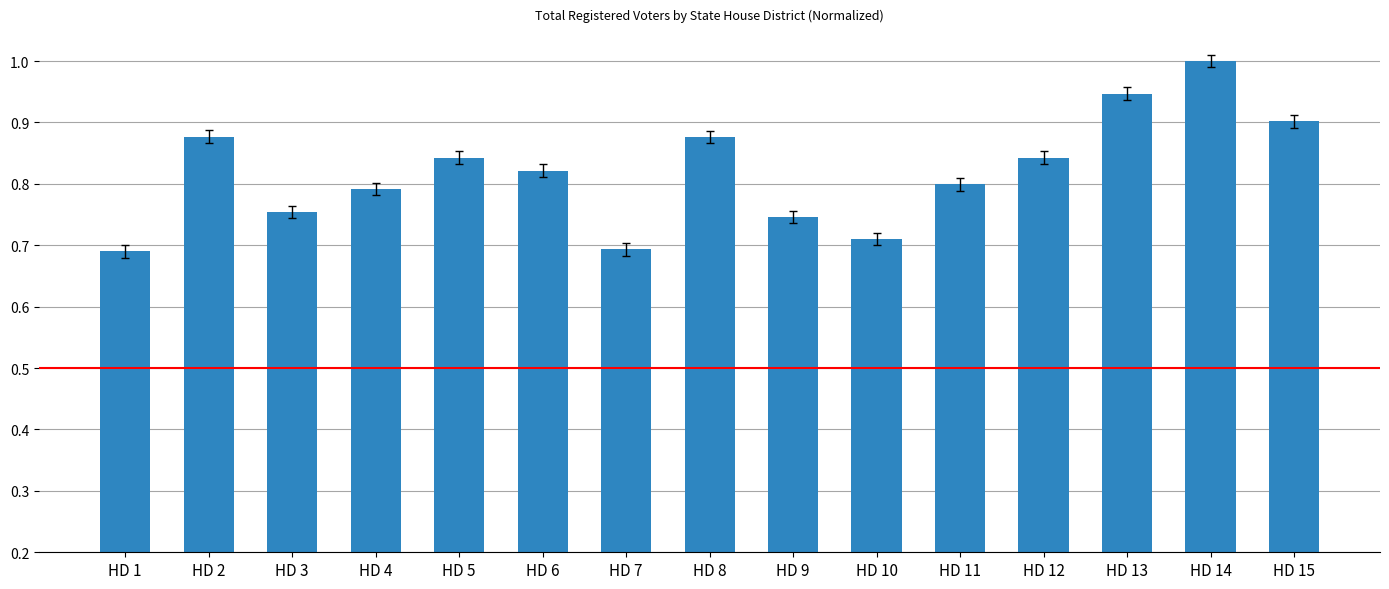

What is the difference between the second highest and minimum values?

0.3